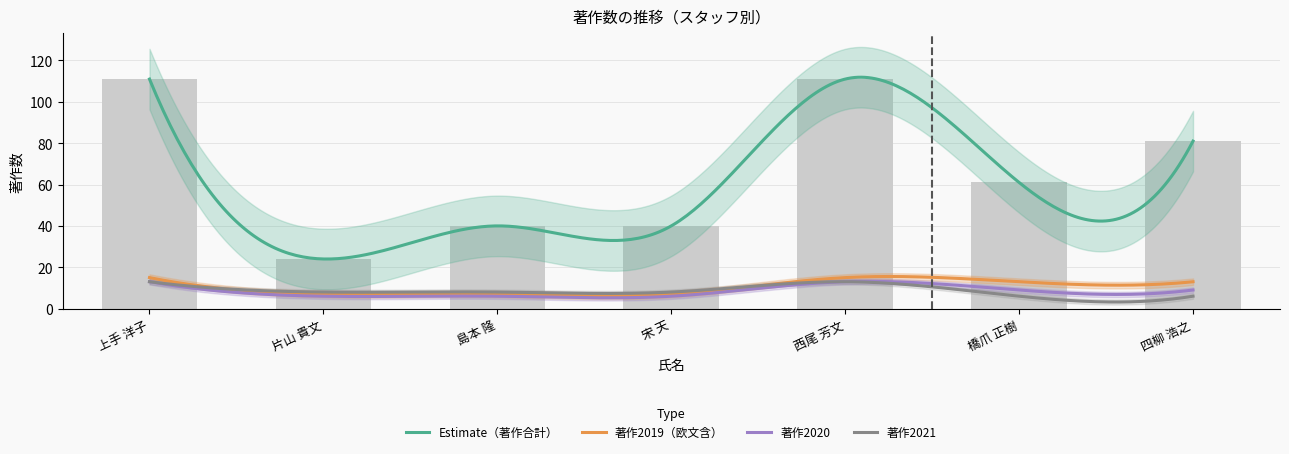

How many data points in 著作合計 are above 61?

3